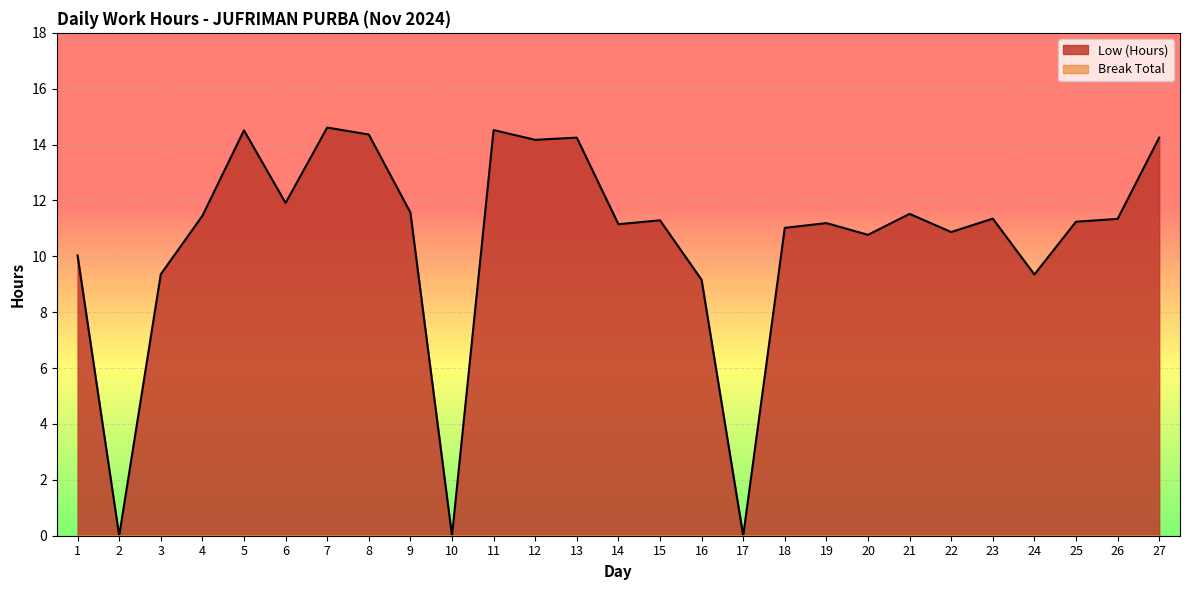

Between 21 and 8, which is larger?

8